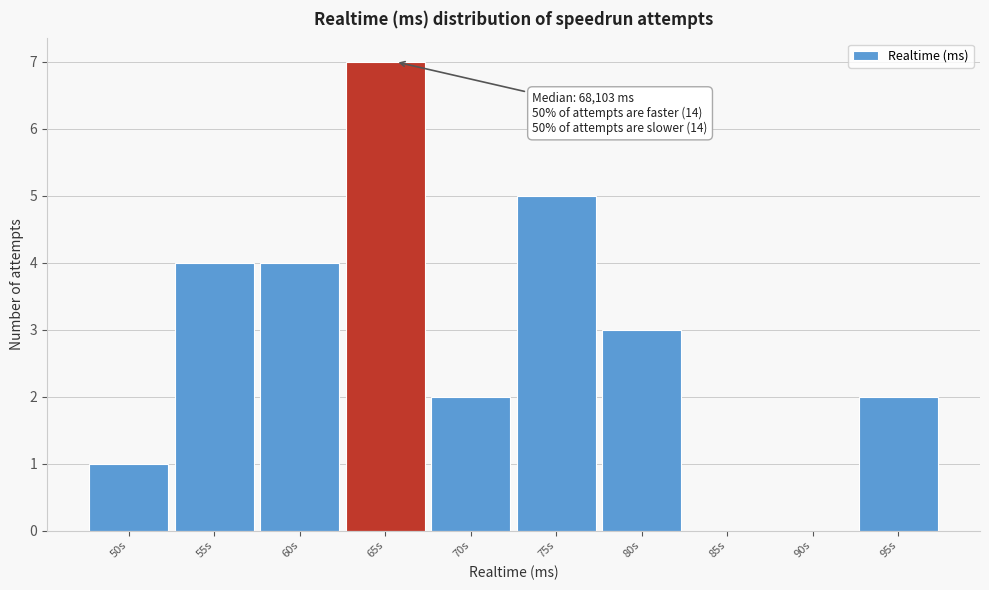

Reading right to left, list all the values displayed in this chart.

95s=2	90s=0	85s=0	80s=3	75s=5	70s=2	65s=7	60s=4	55s=4	50s=1